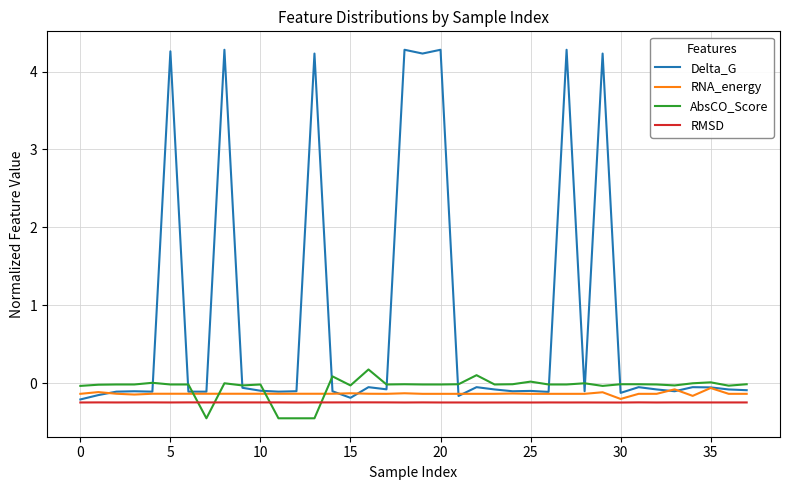

What are all the series names shown in the legend?

Delta_G, RNA_energy, AbsCO_Score, RMSD